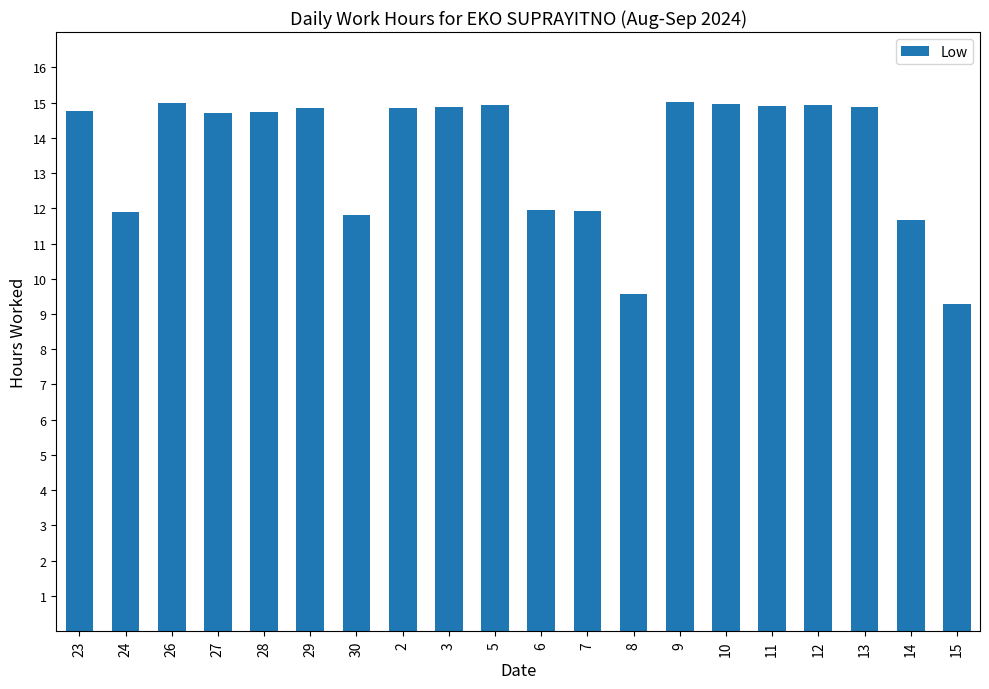

The chart shows a value of 18.0 at 30. True or false?

False